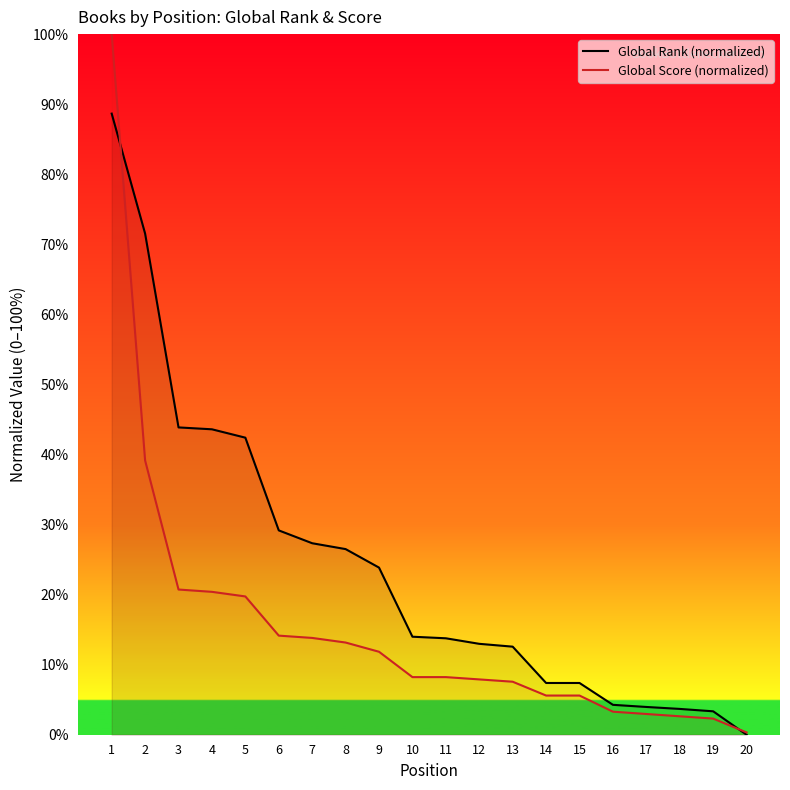

Is the value of Global Score (normalized) at 19 greater than the value of Global Rank (normalized) at 7?

No